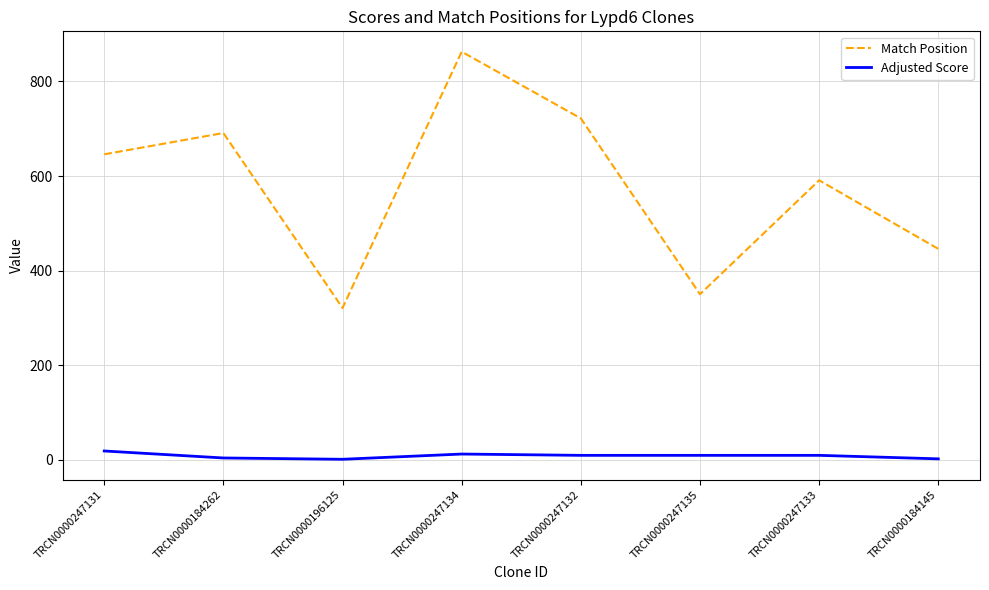

How many lines are shown in the chart?

2